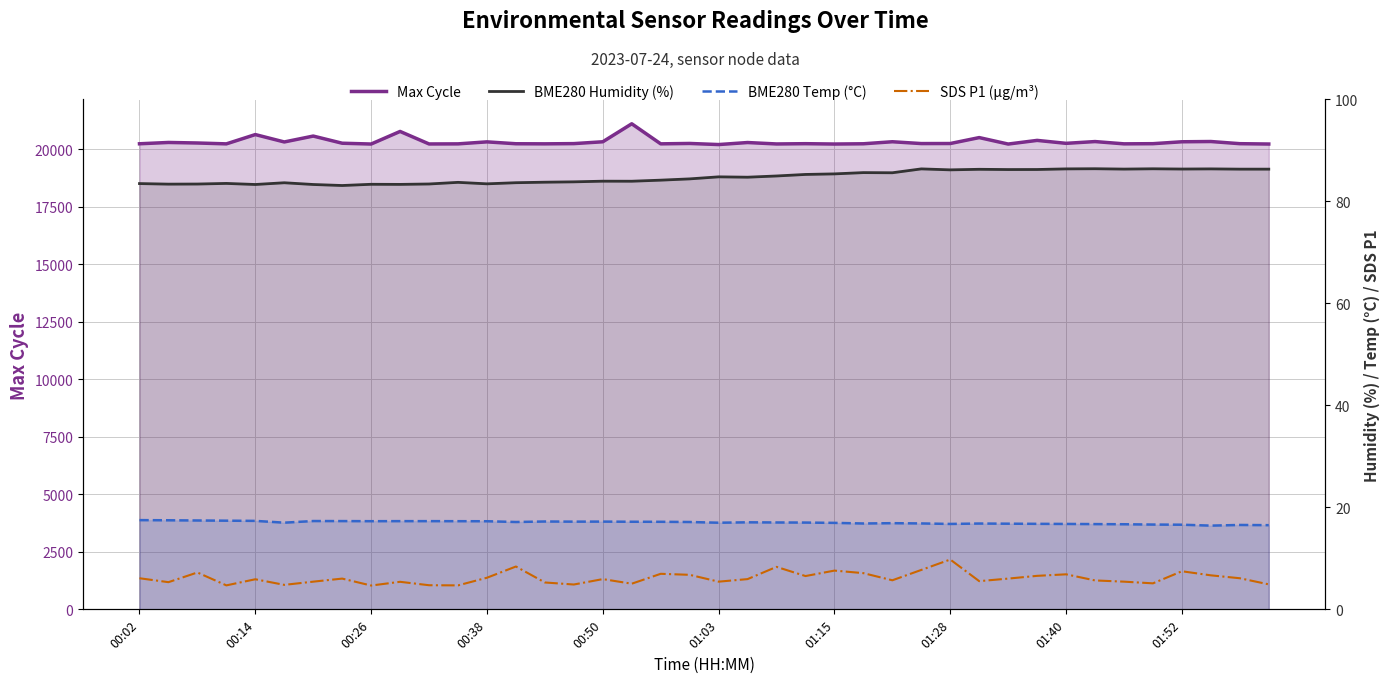

Is the value of SDS P1 (µg/m³) at 38 greater than the value of BME280 Temp (°C) at 20?

No